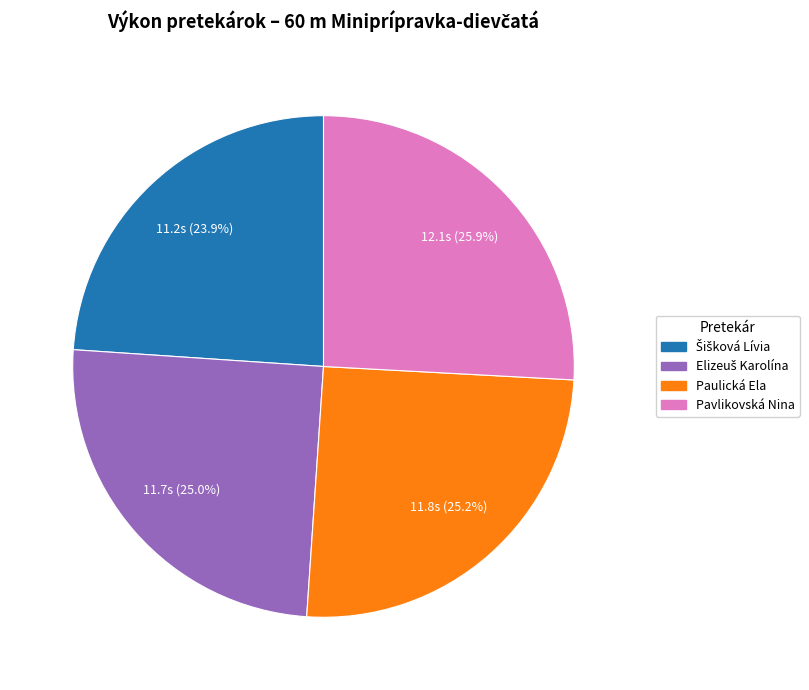

Between Paulická Ela and Pavlikovská Nina, which is larger?

Pavlikovská Nina